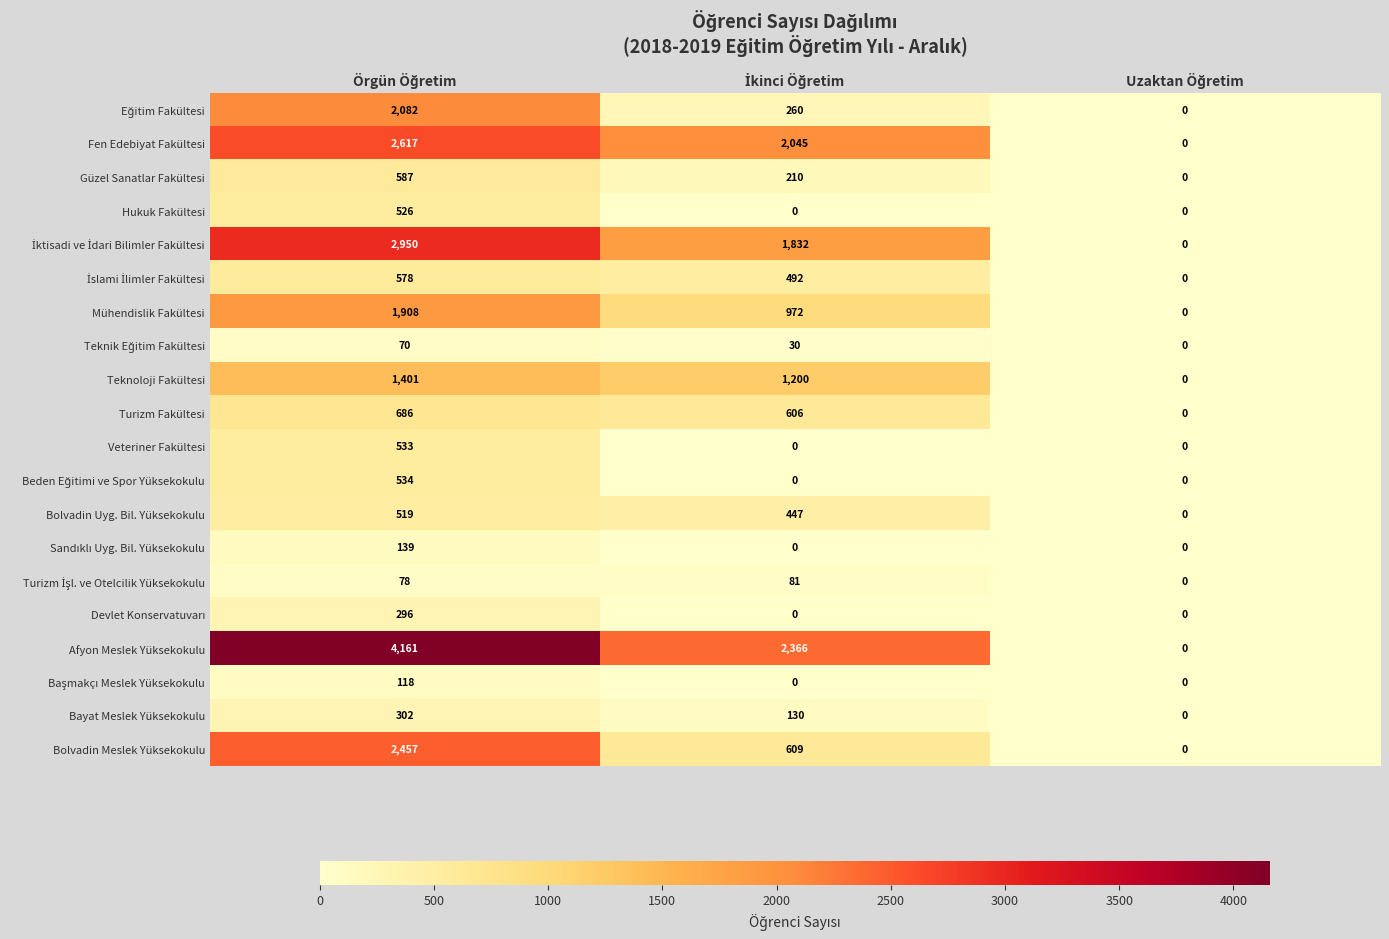

Which series has the widest spread of values?

Afyon Meslek Yüksekokulu